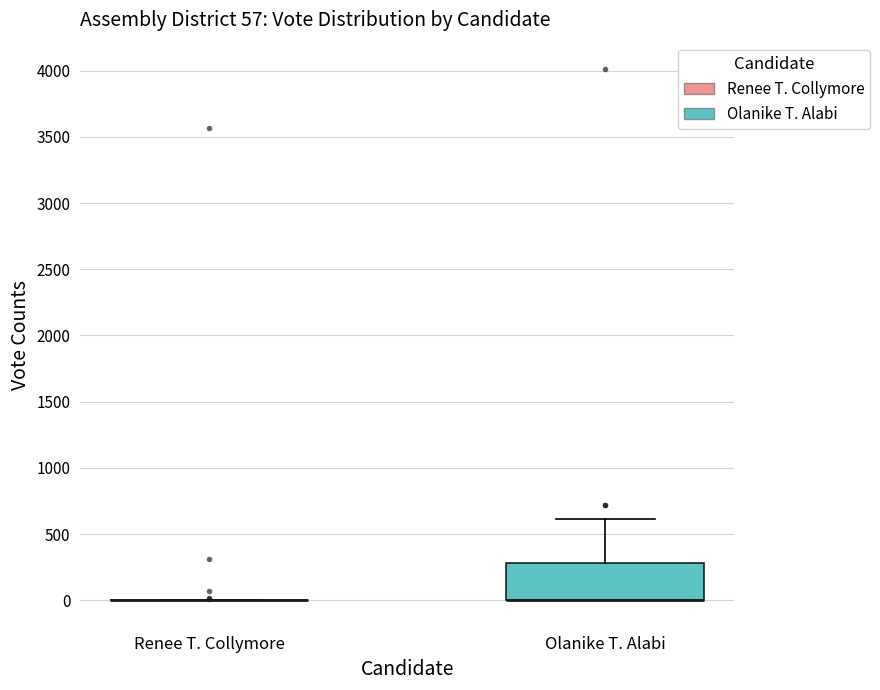

Comparing the boxes themselves (not the whiskers), which one is the tallest?

Olanike T. Alabi